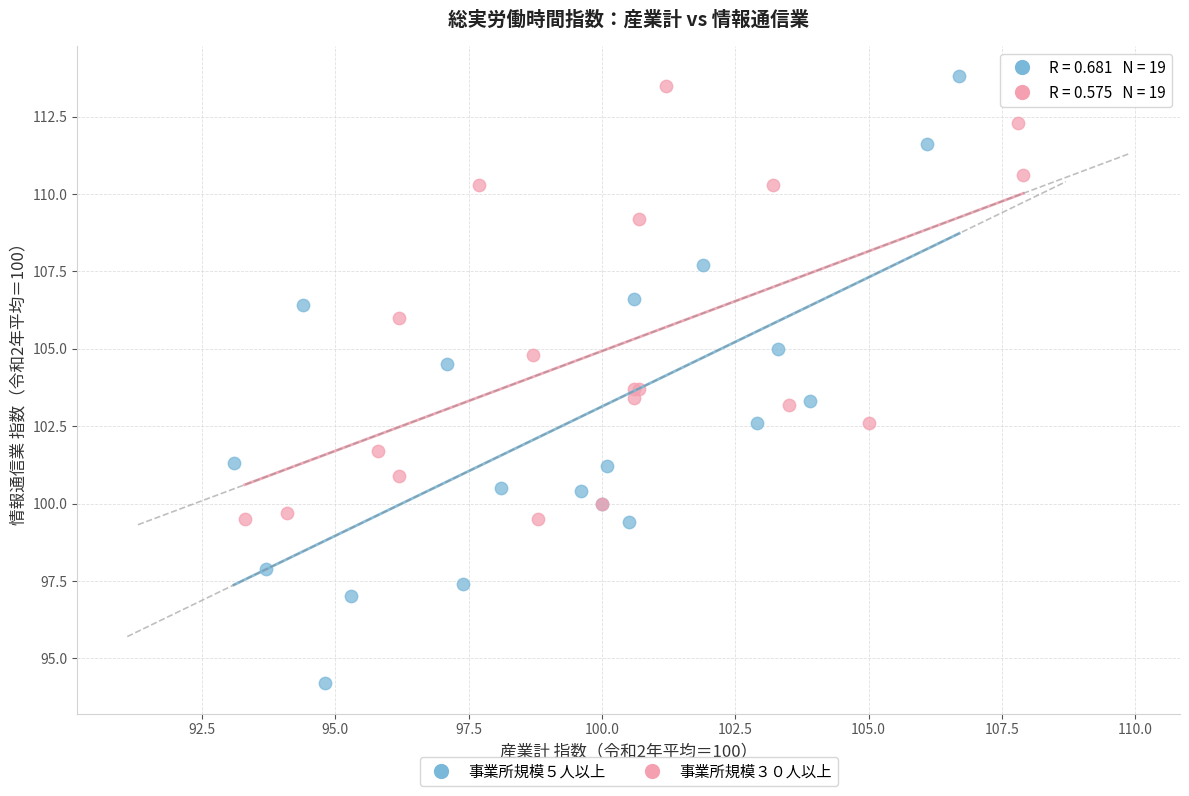

What are all the series names shown in the legend?

事業所規模５人以上, 事業所規模３０人以上